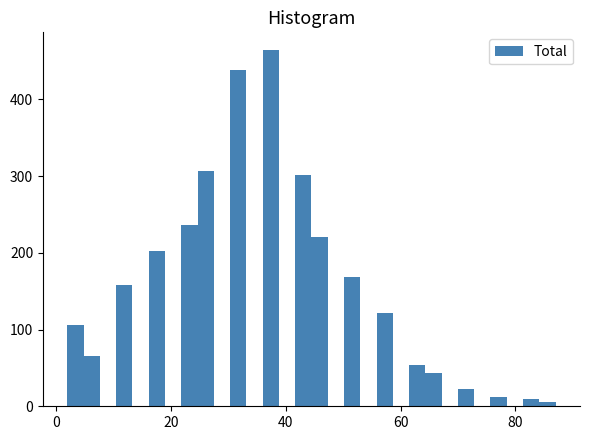

Around what value on the x-axis is the tallest bar? Give the approximate position of its centre, as read against the axis.

38